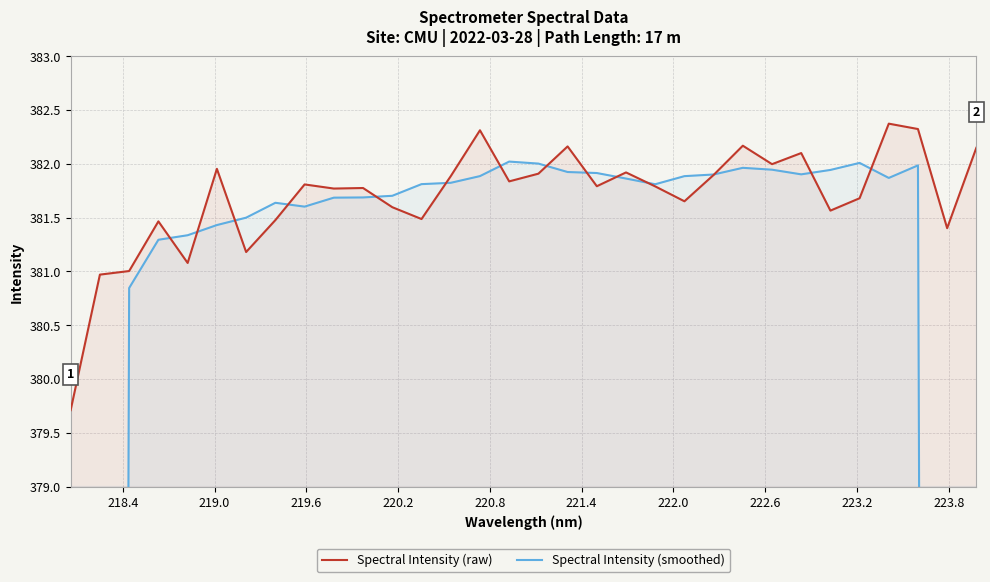

List the series in order of their peak value, highest first.

Spectral Intensity (raw), Spectral Intensity (smoothed)